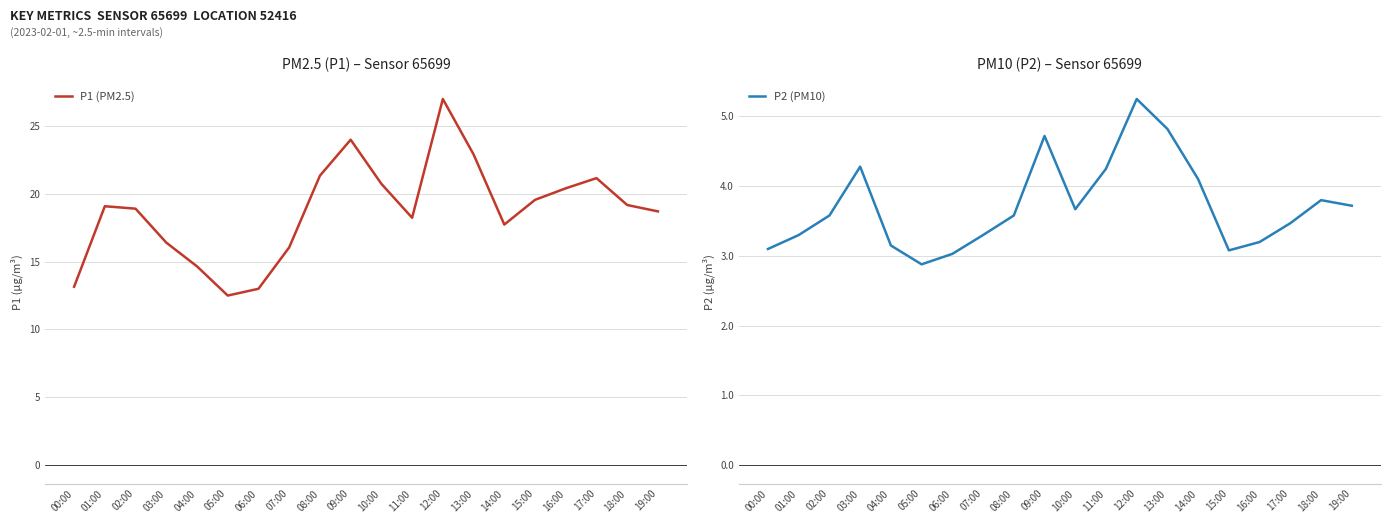

Which series has the largest total across all categories?

P1 (PM2.5)